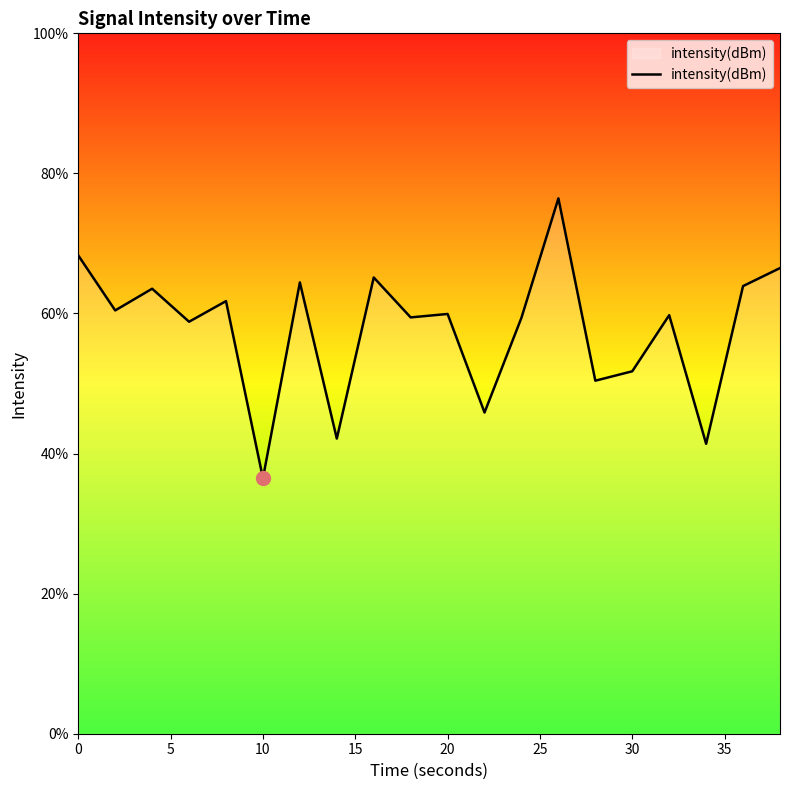

What is the greatest value displayed?

76.4